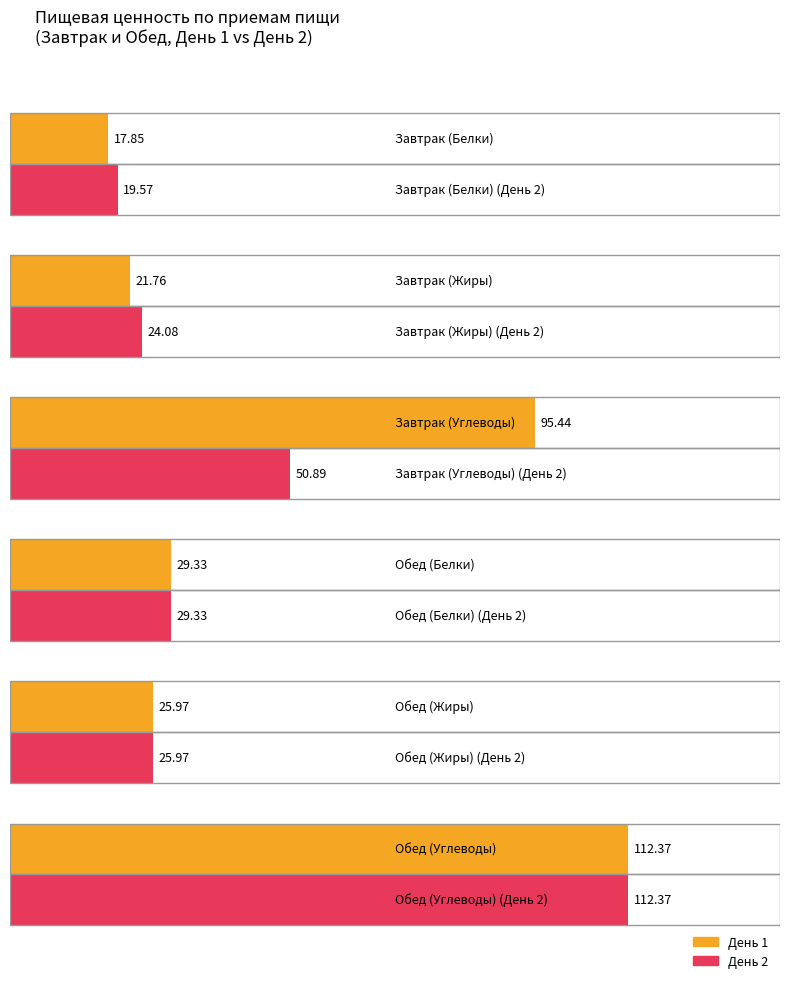

List the labels in order of Завтрак value, largest first.

День 1, День 2